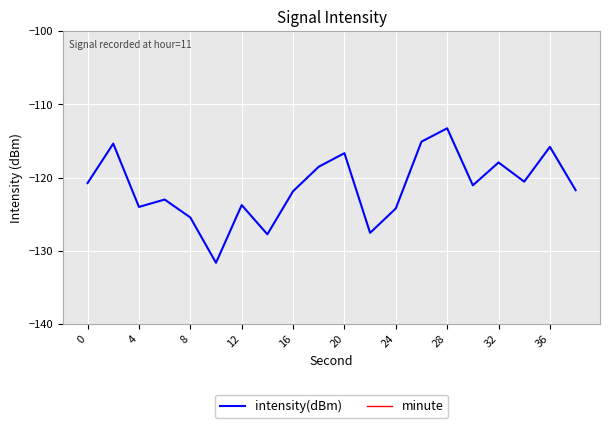

In minute, how many points are higher than both neighbors (excluding endpoints)?

6